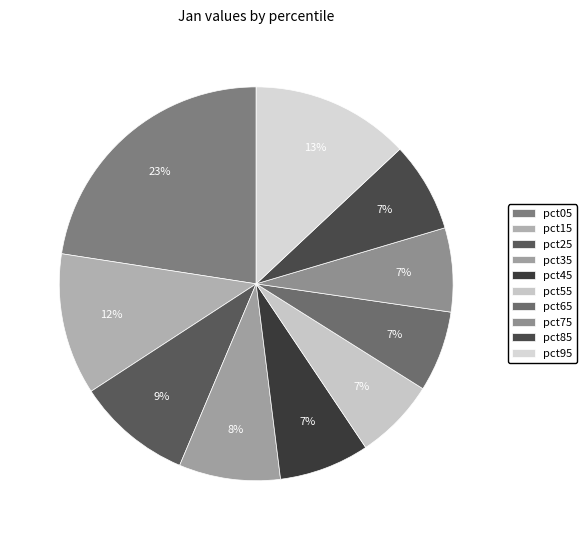

To the nearest percent, what is the combined percentage of pct35 and pct65?

15%